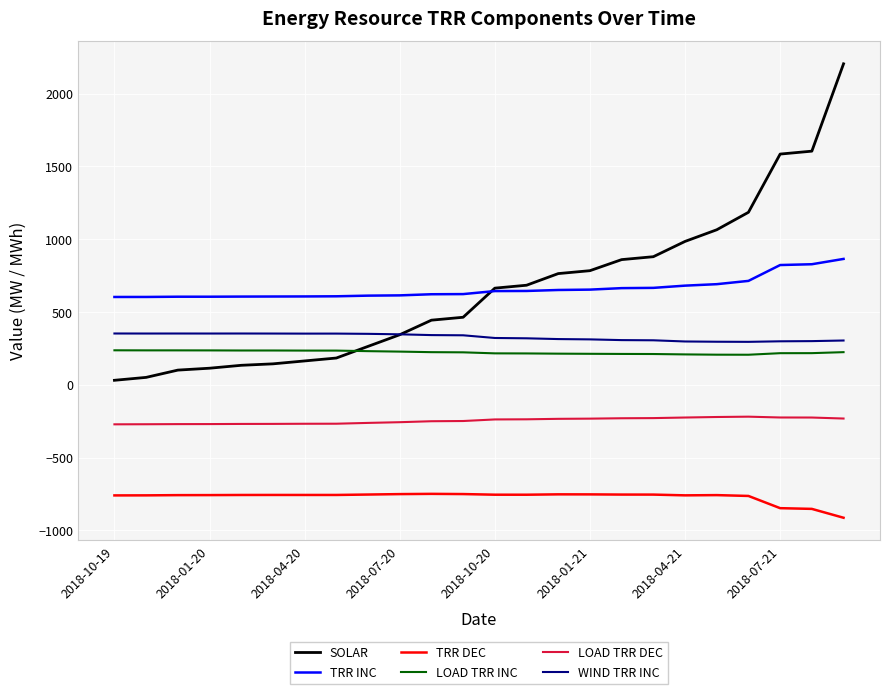

Which series has the largest range (max minus min)?

SOLAR